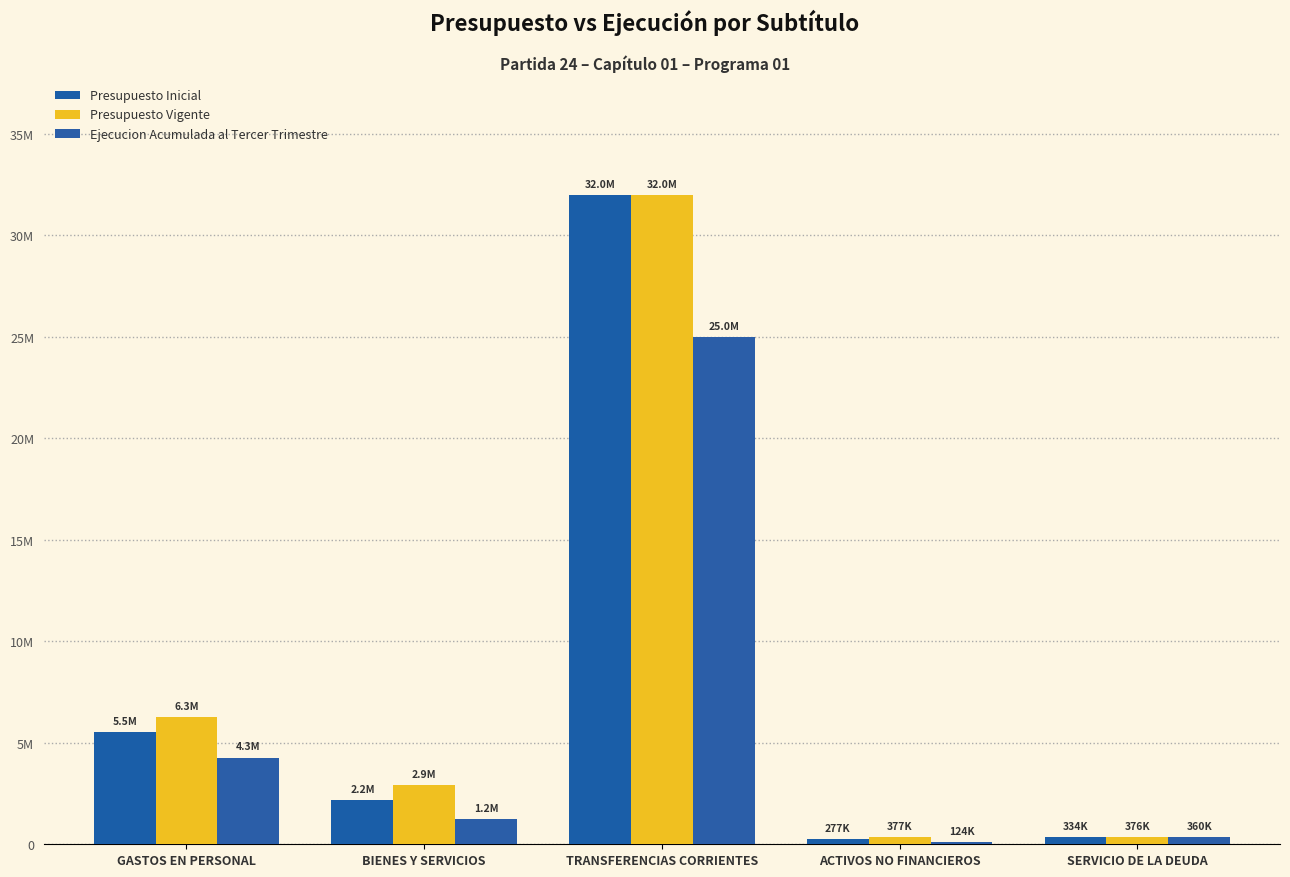

Where is Presupuesto Inicial nearest to the value 16138120?

GASTOS EN PERSONAL